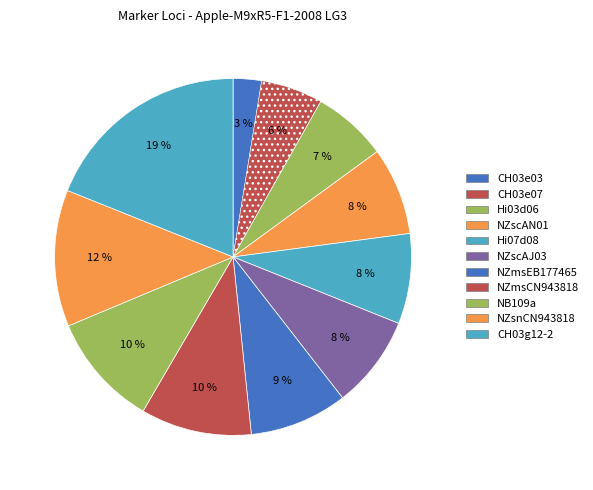

Count the number of slices in the pie.

11